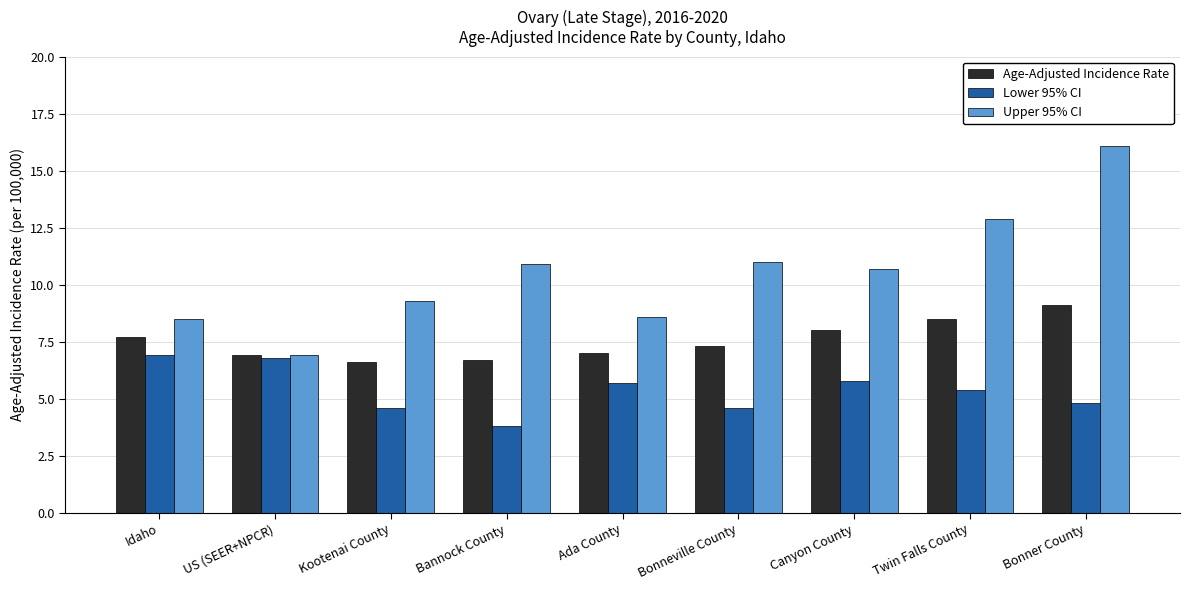

Are the bars grouped side by side (vs. stacked)?

Yes